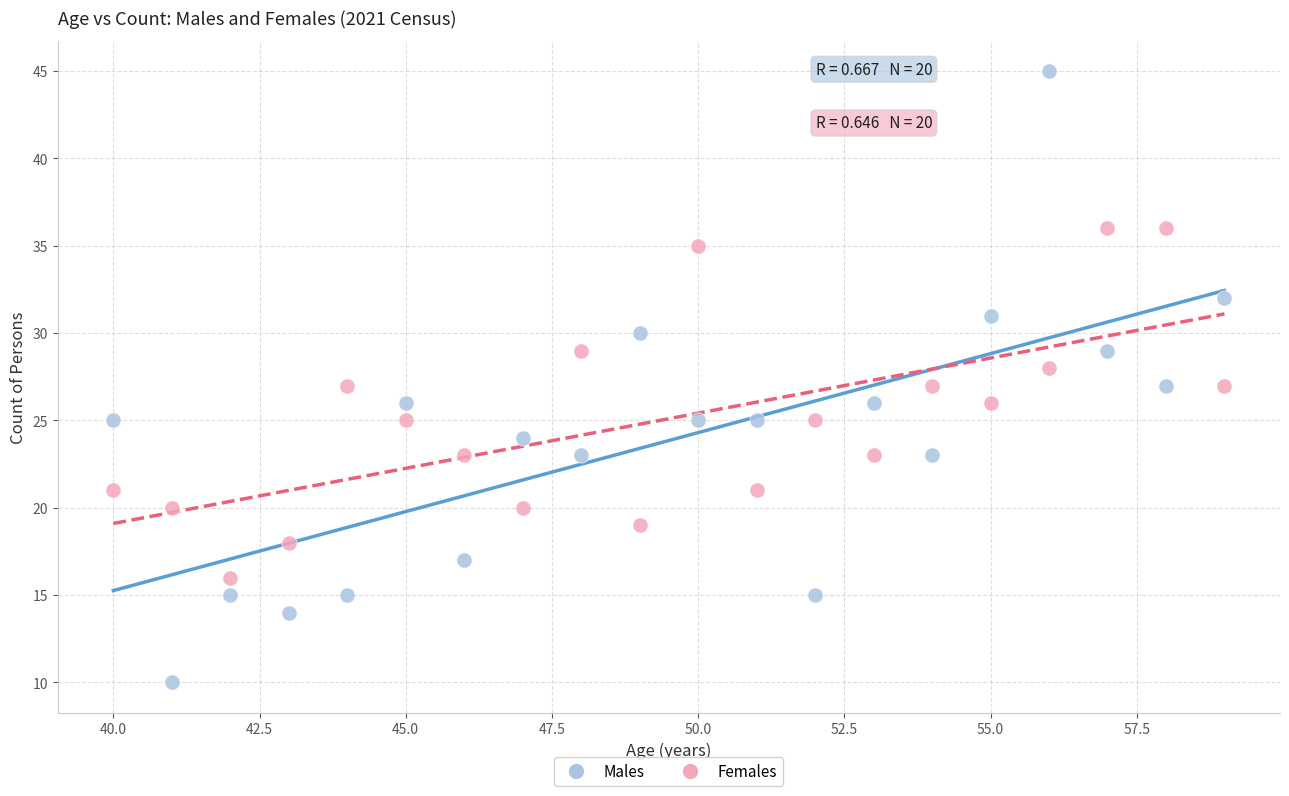

What is the X range (max minus min) for the scatter plot?

19